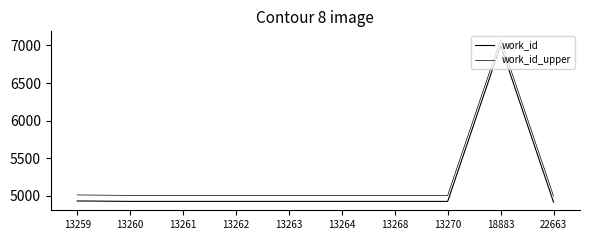

Does the chart display data point markers on the line(s)?

No